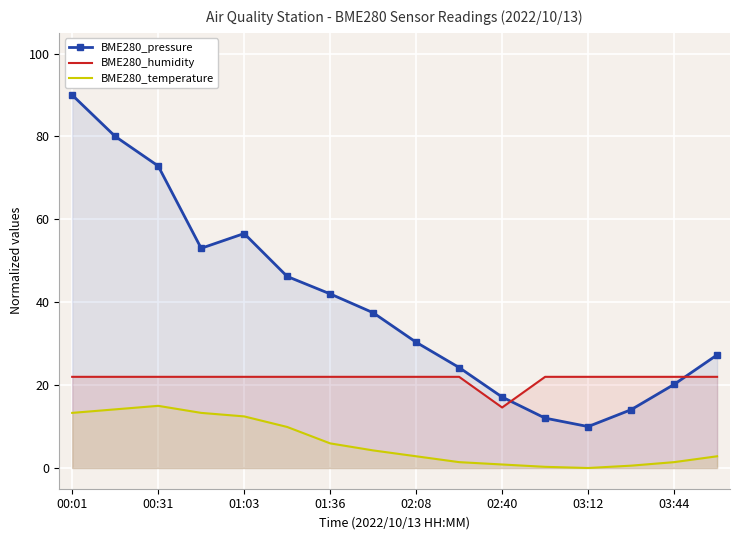

How many values in BME280_temperature are above zero?

15